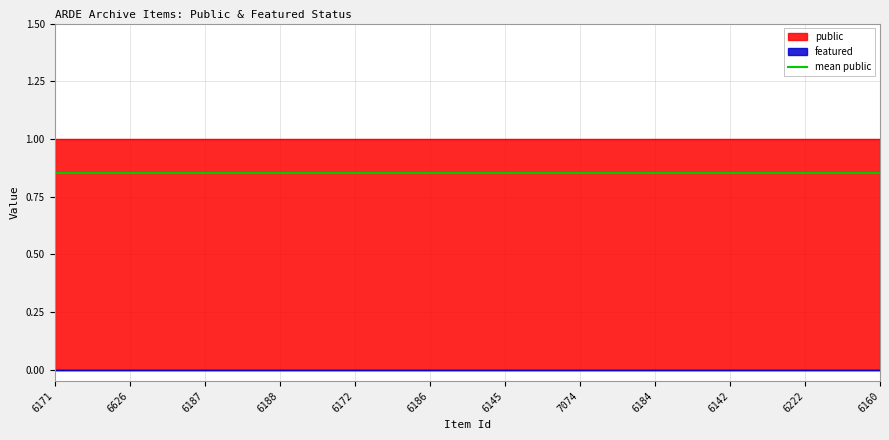

Between 6222 and 6187, which is larger?

6222